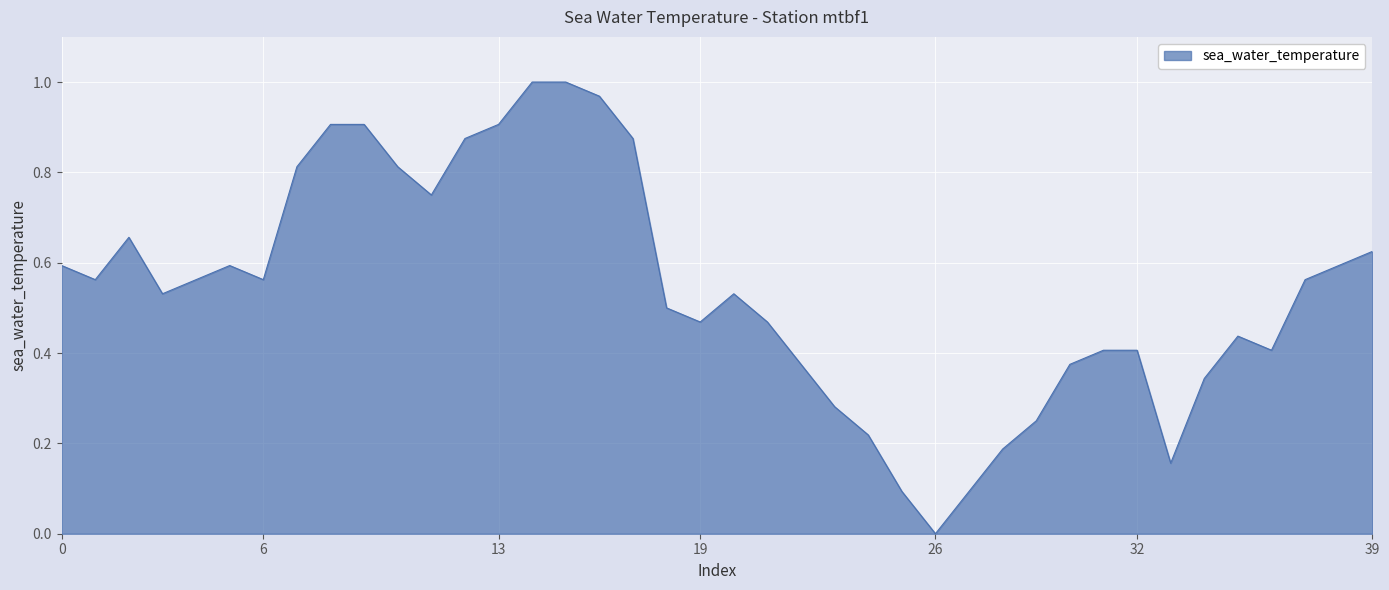

How many lines are shown in the chart?

1